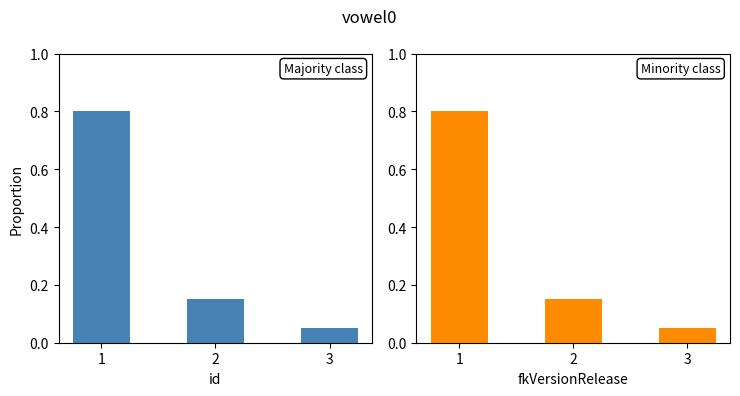

Are the bars grouped side by side (vs. stacked)?

Yes